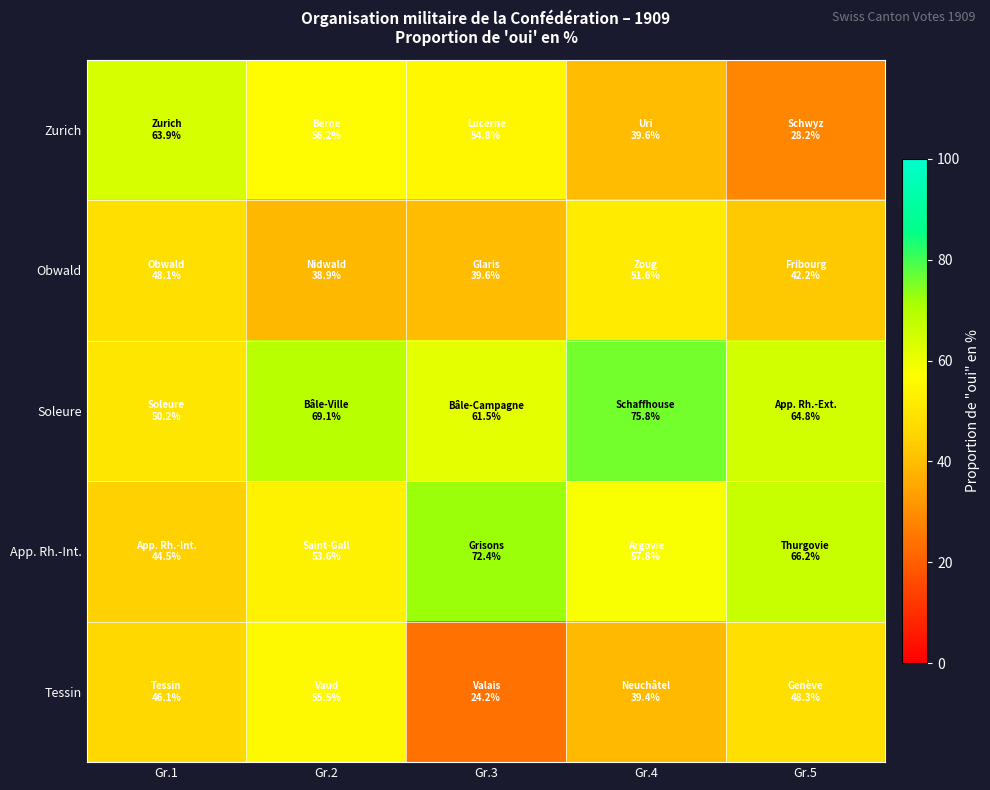

Reading left to right, extract all data points from this chart.

Zurich: Gr.1=63.9	Gr.2=56.2	Gr.3=54.8	Gr.4=39.6	Gr.5=28.2
Obwald: Gr.1=48.1	Gr.2=38.9	Gr.3=39.6	Gr.4=51.6	Gr.5=42.2
Soleure: Gr.1=50.2	Gr.2=69.1	Gr.3=61.5	Gr.4=75.8	Gr.5=64.8
App. Rh.-Int.: Gr.1=44.5	Gr.2=53.6	Gr.3=72.4	Gr.4=57.8	Gr.5=66.2
Tessin: Gr.1=46.1	Gr.2=55.5	Gr.3=24.2	Gr.4=39.4	Gr.5=48.3